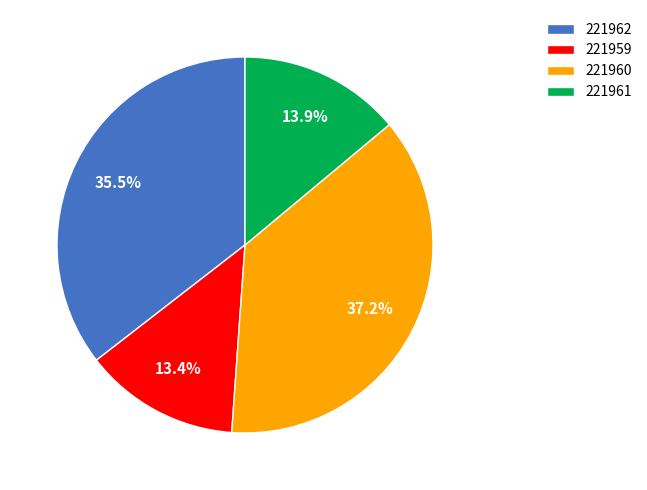

Approximately how many times larger is the value at 221959 compared to 221961?

1.0